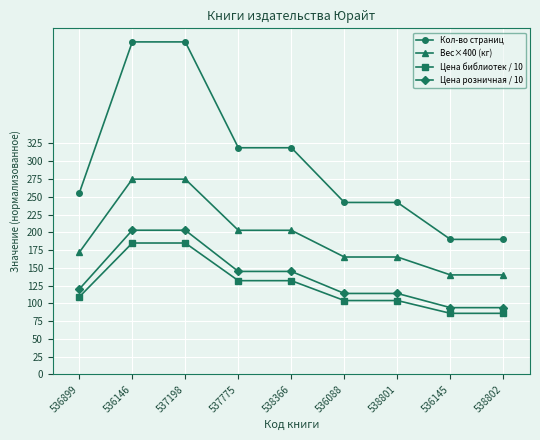

True or false: Кол-во страниц and Вес×400 (кг) intersect in this chart.

False